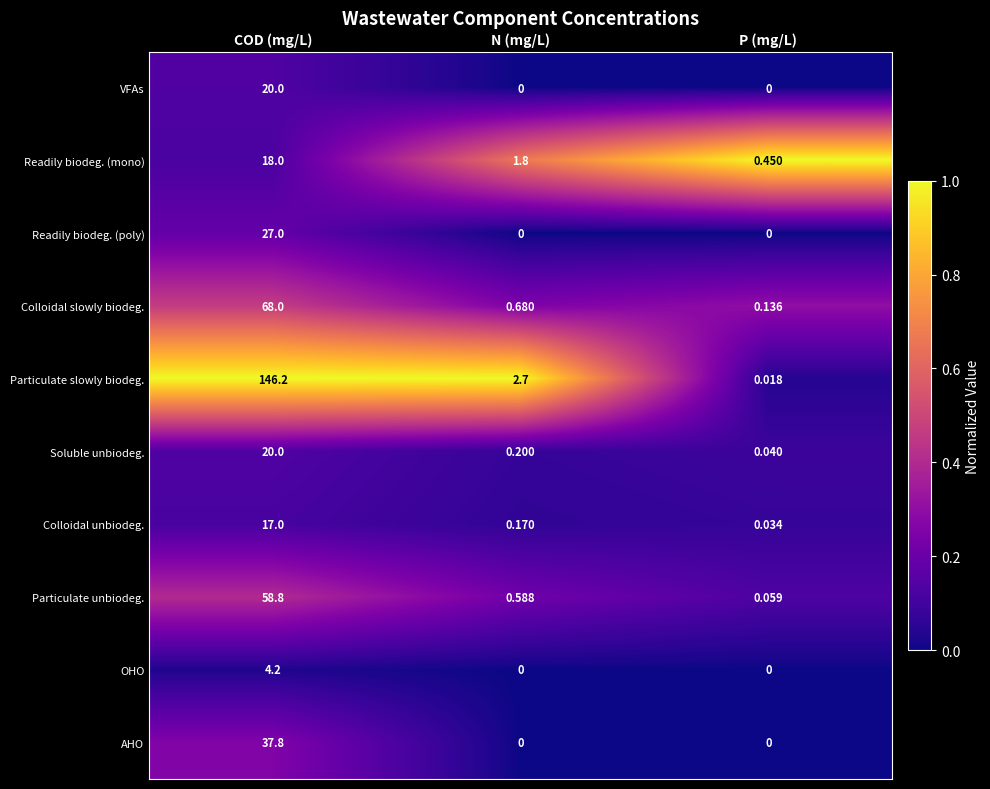

Rank the categories by Soluble unbiodeg. value from lowest to highest.

P (mg/L), N (mg/L), COD (mg/L)